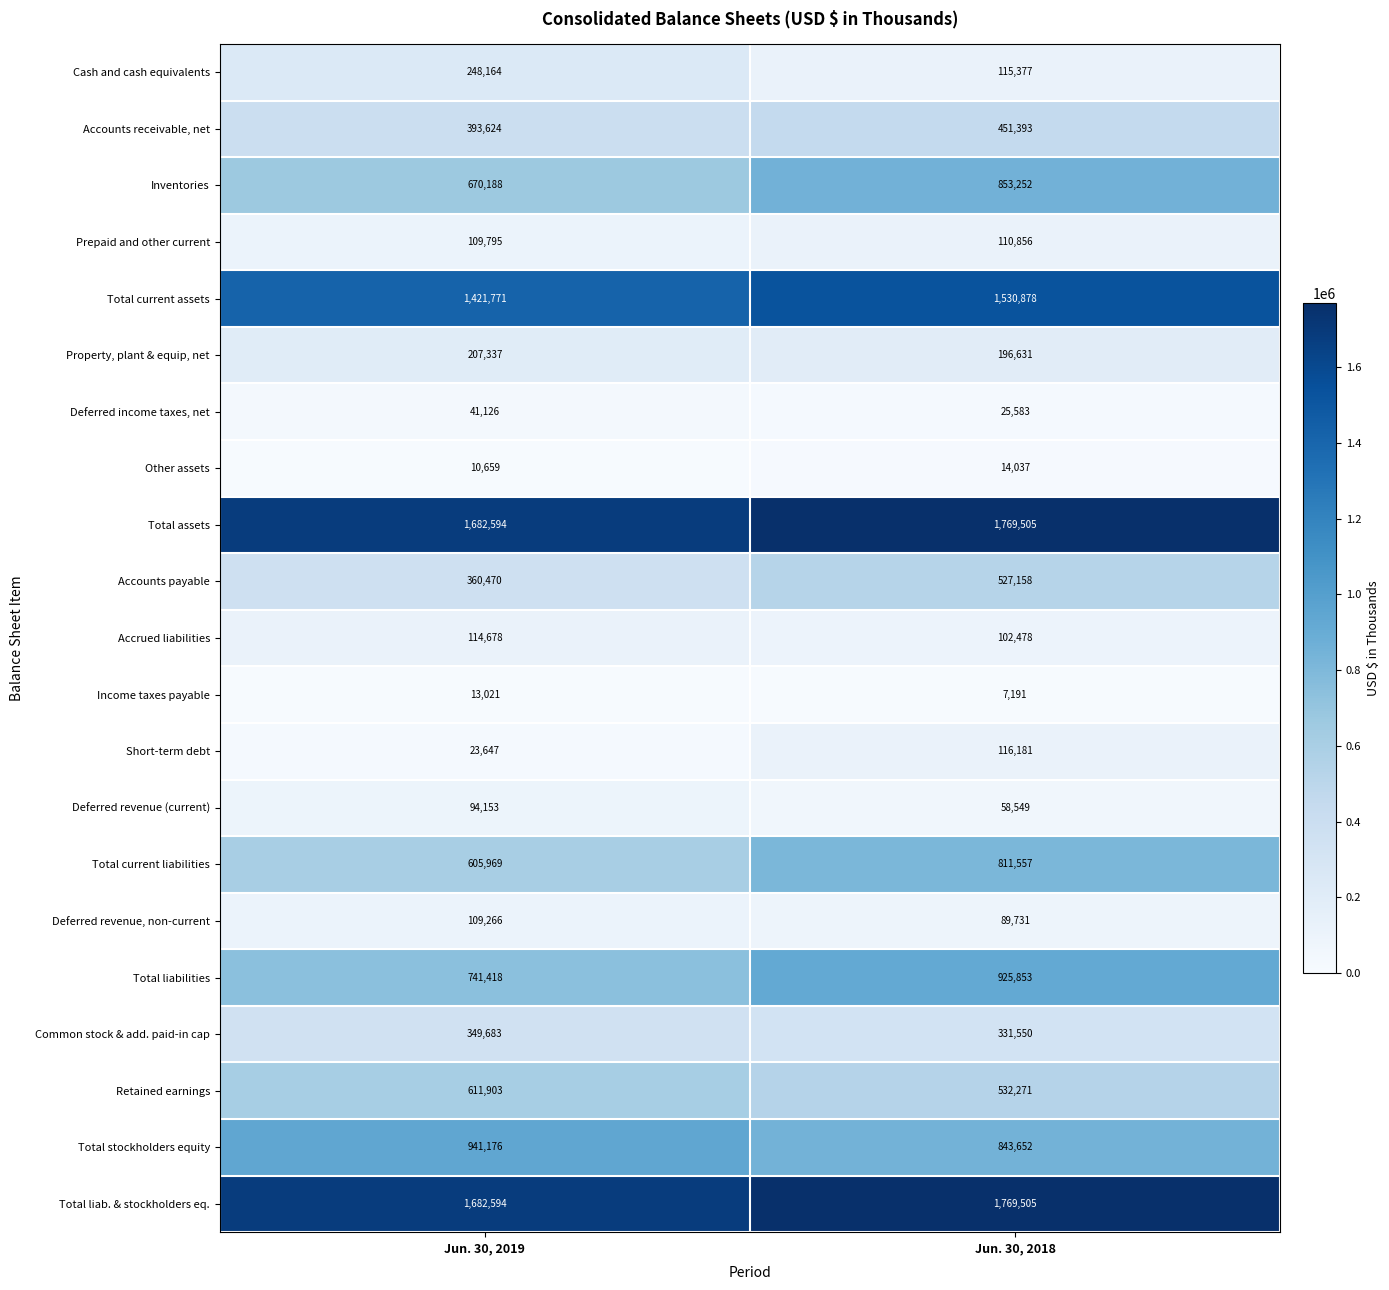

The value of Other assets at Jun. 30, 2019 is 10659. True or false?

True